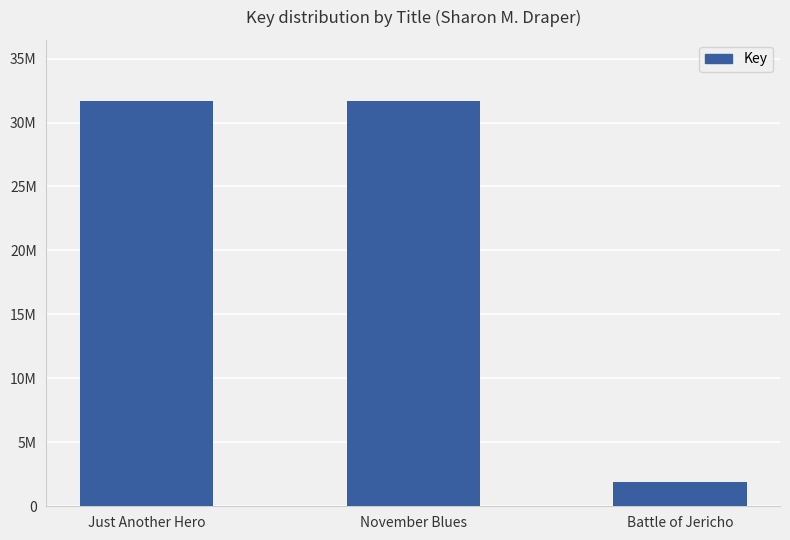

Reading left to right, extract all data points from this chart.

Just Another Hero=31704092	November Blues=31703481	Battle of Jericho=1908095